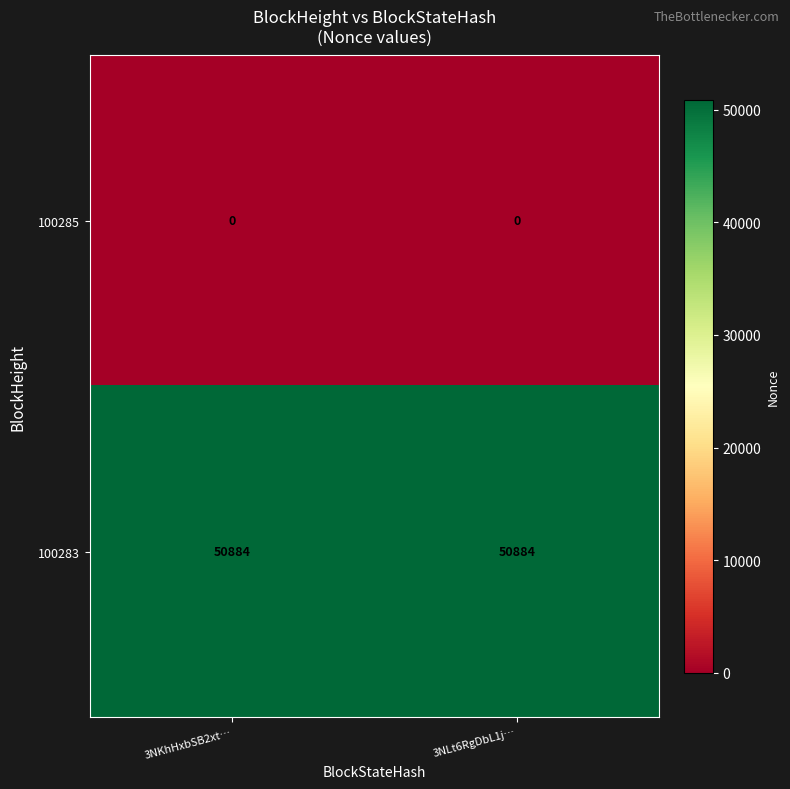

What is the lowest value of the 100283 series?

50884